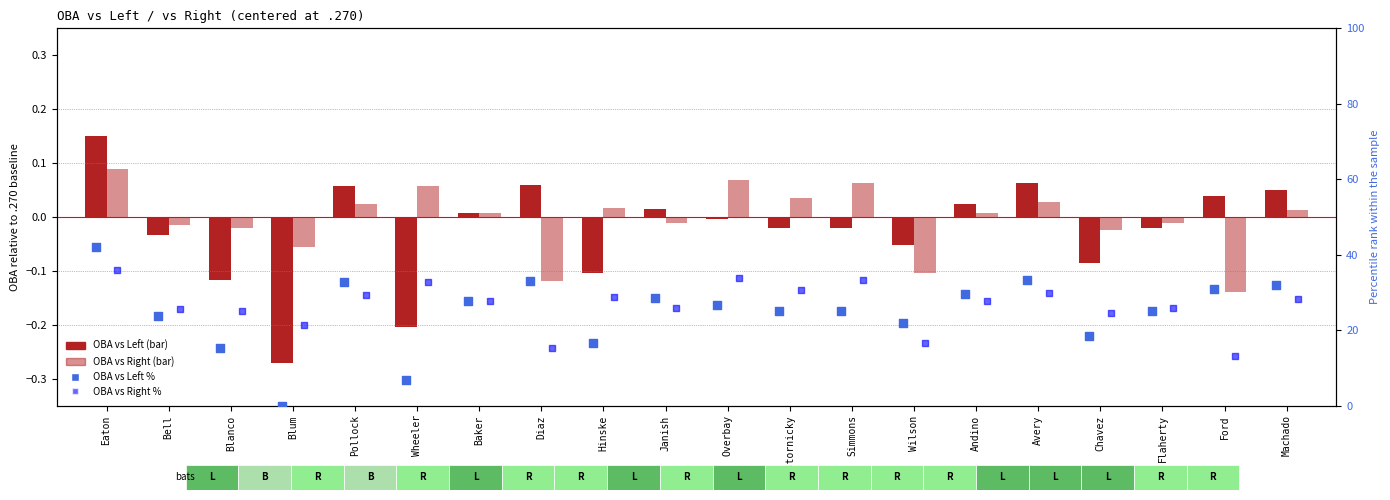

Is the value of OBA vs Right at Chavez greater than the value of OBA vs Left %ile at Eaton?

No